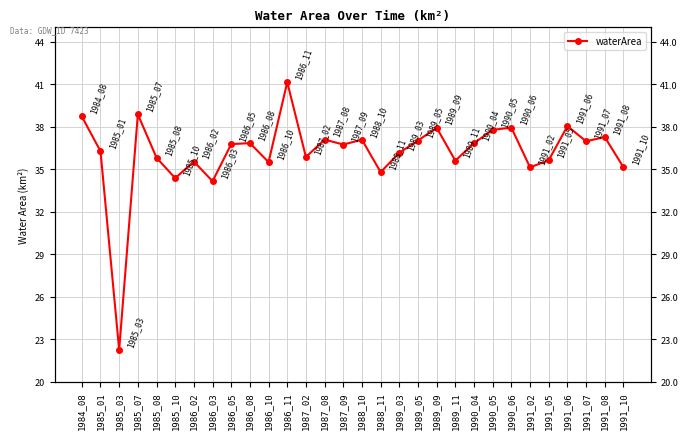

How many distinct data groups are displayed?

1